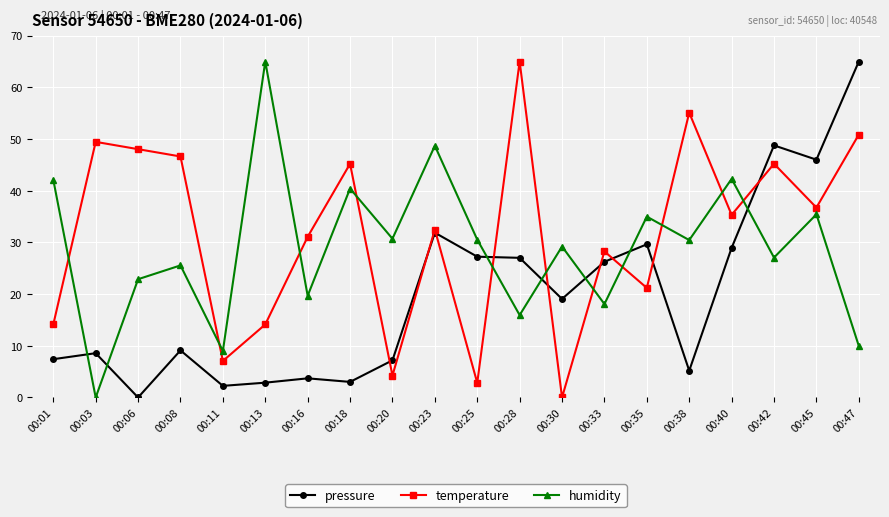

How many times do humidity and temperature cross each other?

11